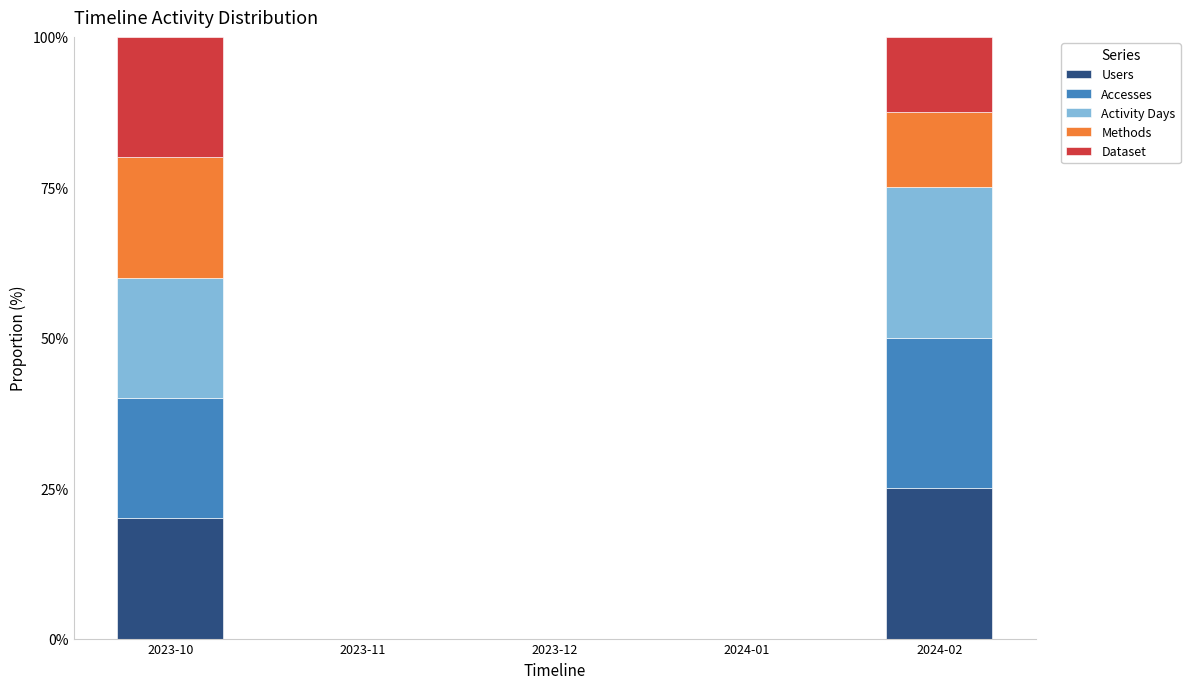

How many distinct data groups are displayed?

5